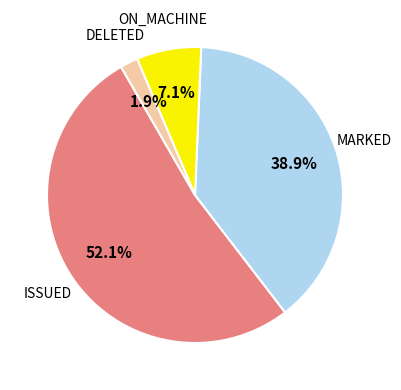

Is there any slice that represents more than half of the pie?

Yes